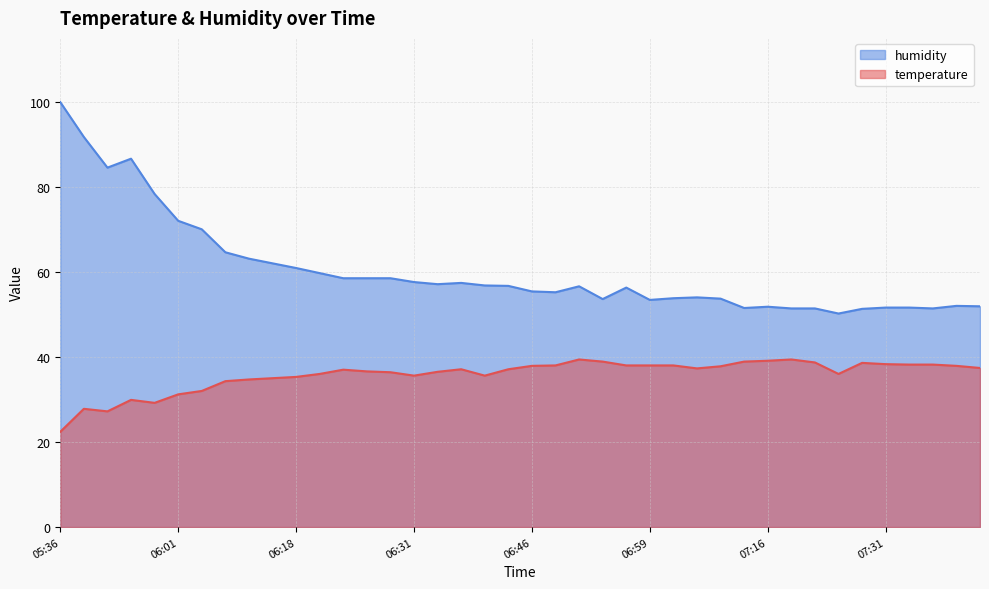

What position from the left is 06:01?

6